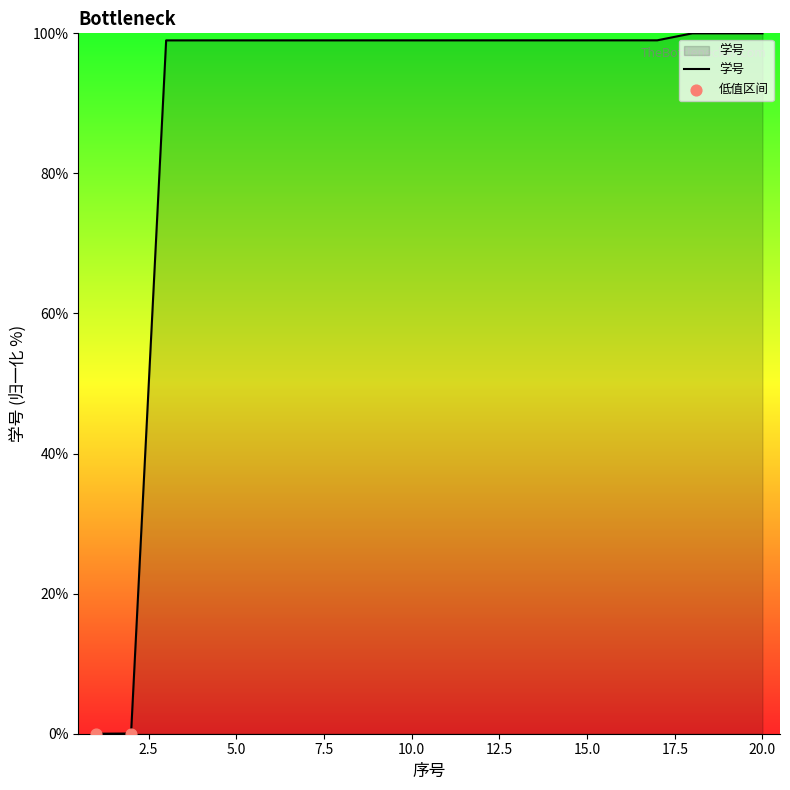

What is the greatest value displayed?

100.0